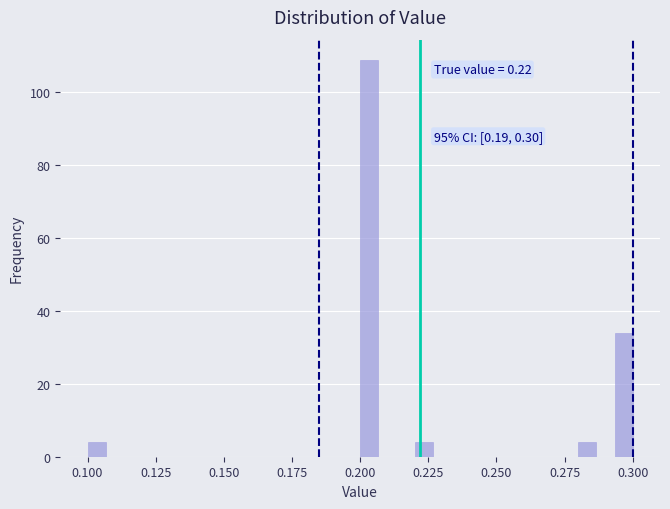

Read against the x-axis, roughly where is the centre of the tallest bar?

0.205